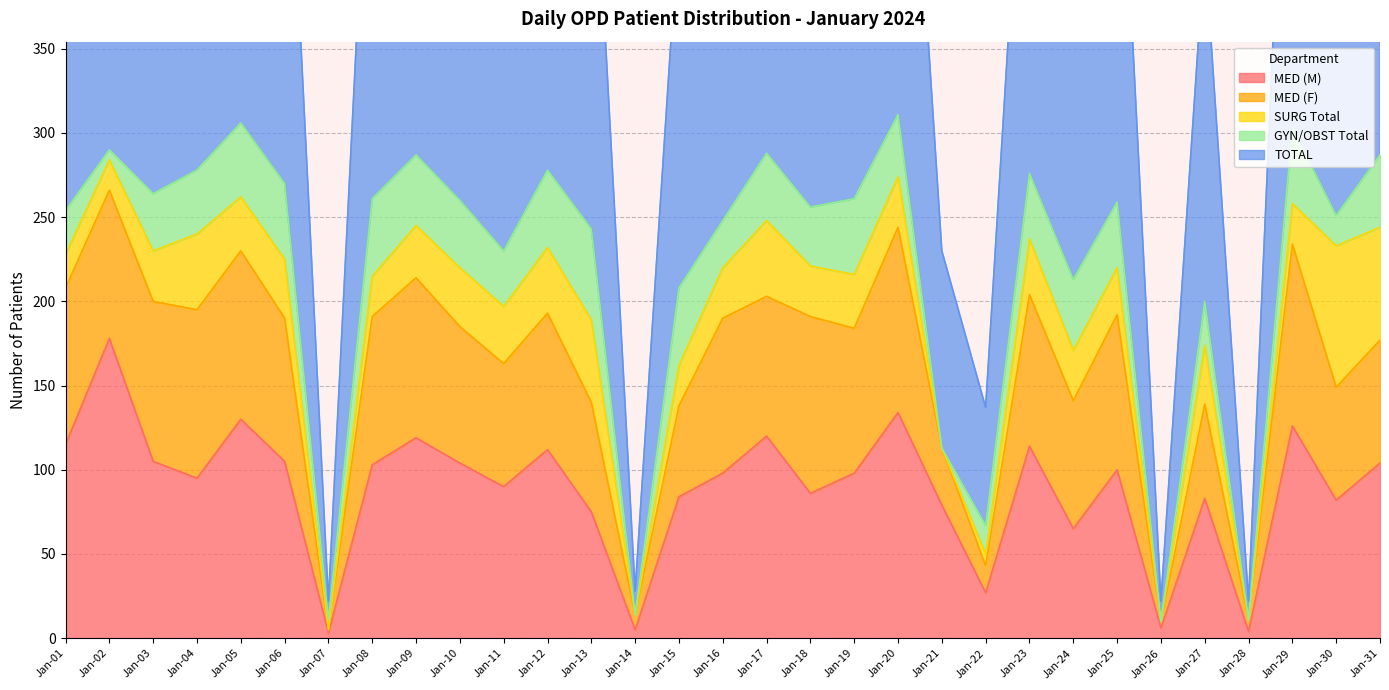

Reading left to right, extract all data points from this chart.

MED (M): 115	178	105	95	130	105	3	103	119	104	90	112	75	5	84	98	120	86	98	134	79	27	114	65	100	6	83	4	126	82	104
MED (F): 93	88	95	100	100	85	2	88	95	81	73	81	65	9	54	92	83	105	86	110	34	16	90	76	92	4	56	7	108	67	73
SURG Total: 20	18	30	45	32	35	0	24	31	35	34	39	49	0	24	30	45	30	32	30	0	7	33	30	28	0	35	0	24	84	67
GYN/OBST Total: 26	6	34	38	44	45	6	46	42	40	33	46	54	0	46	28	40	35	45	37	0	17	39	42	39	0	26	0	45	18	43
TOTAL: 272	317	303	303	317	279	11	282	294	280	257	298	268	14	220	254	303	269	277	322	117	70	286	265	279	12	211	11	316	256	308